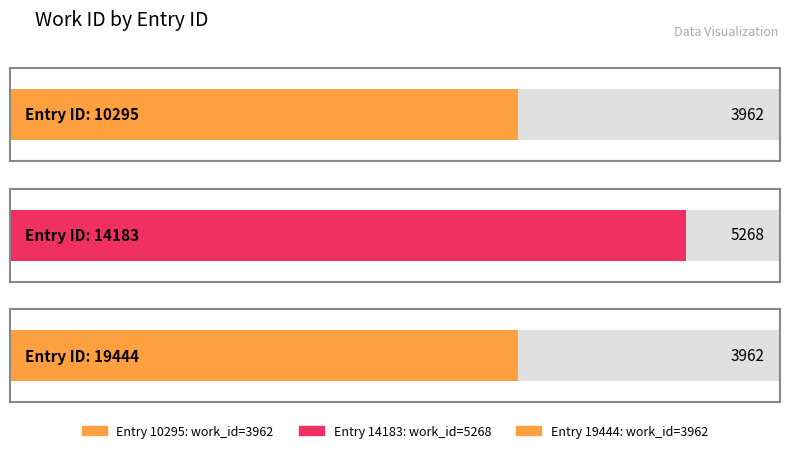

Approximately how many times larger is the value at 10295 compared to 19444?

1.0